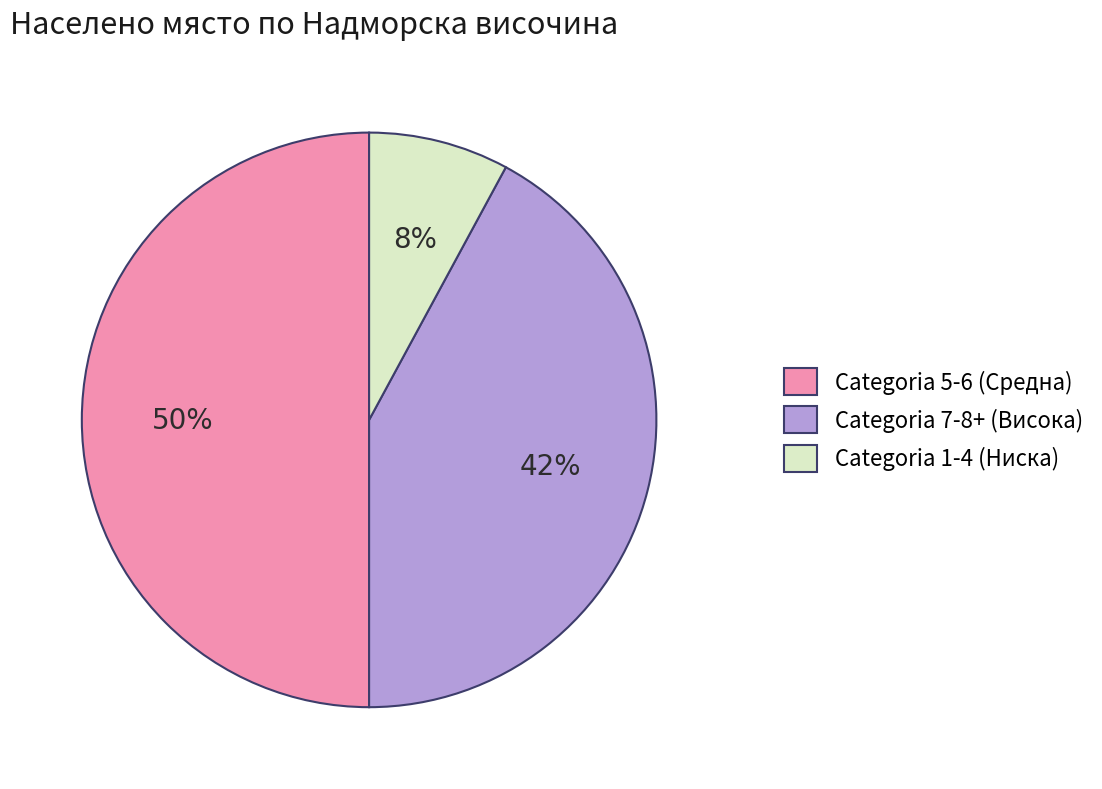

Does Categoria 1-4 (Ниска) account for over 50% of the chart?

No